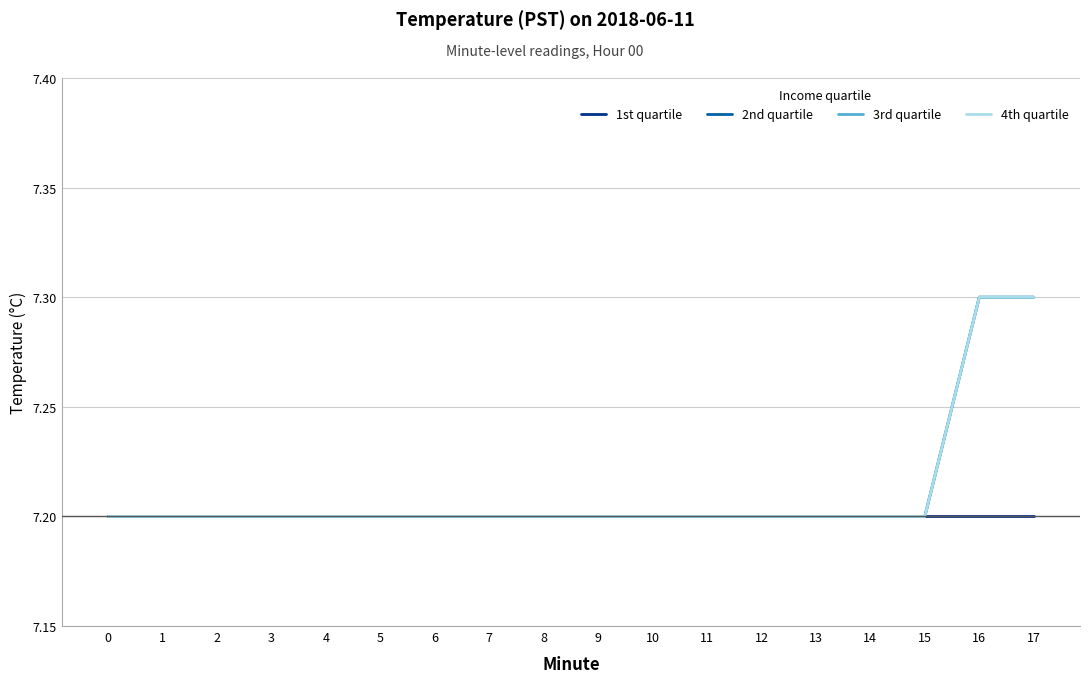

Does the chart display data point markers on the line(s)?

No